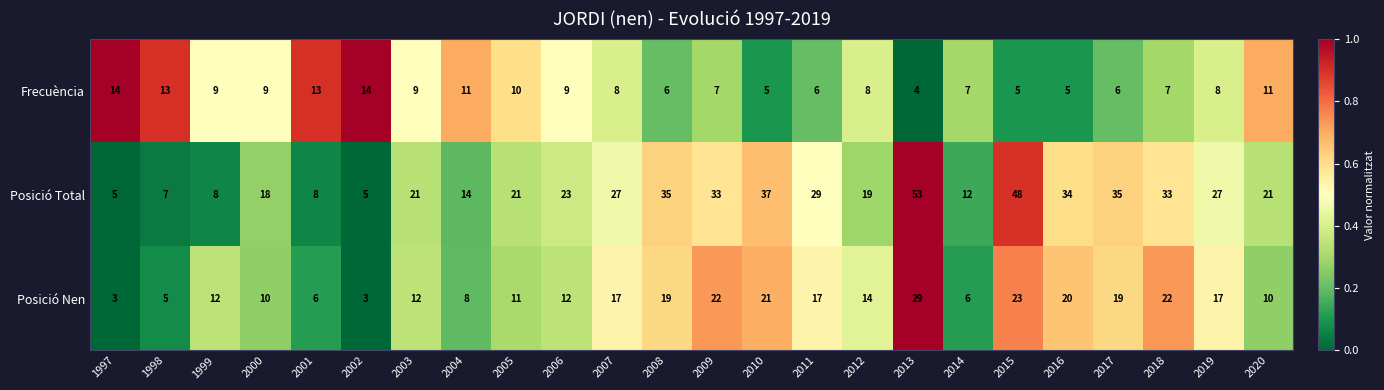

At which label does Posició Nen first exceed 14?

2007